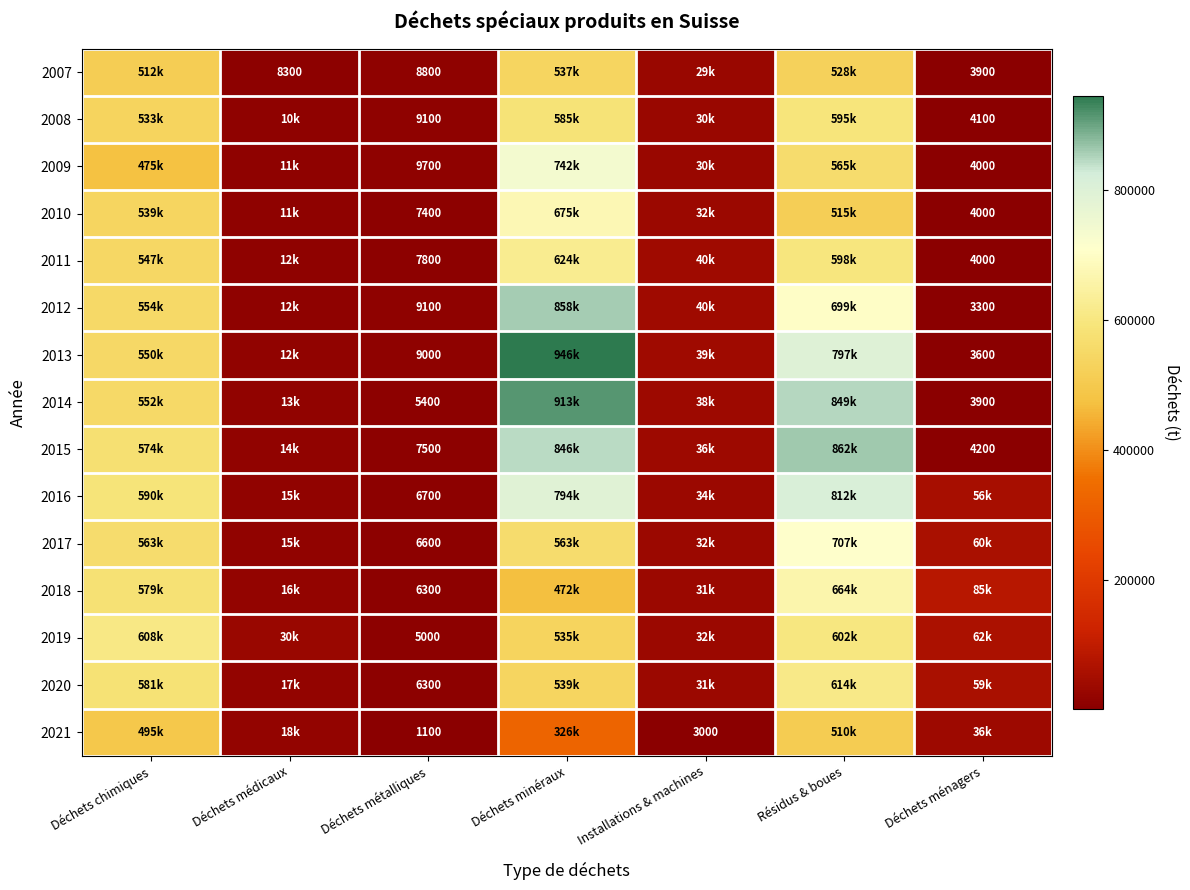

Read the 2007 value at Déchets minéraux, to the nearest 50.

537200